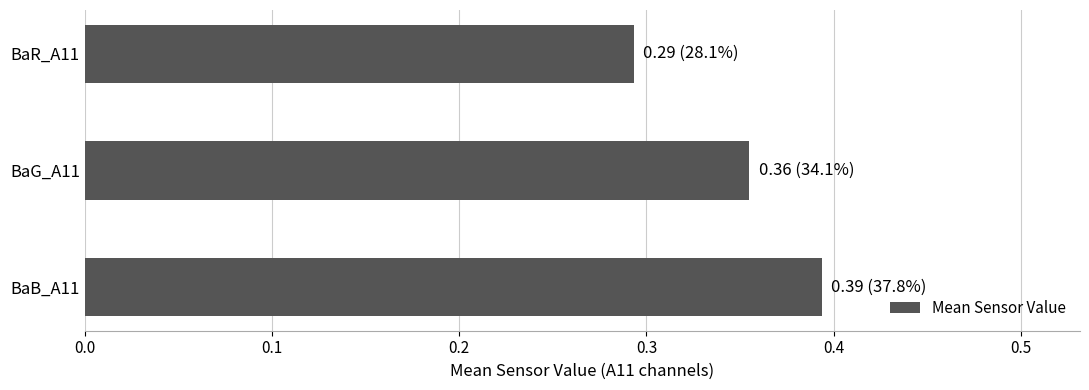

How many values are between 0 and 1?

3